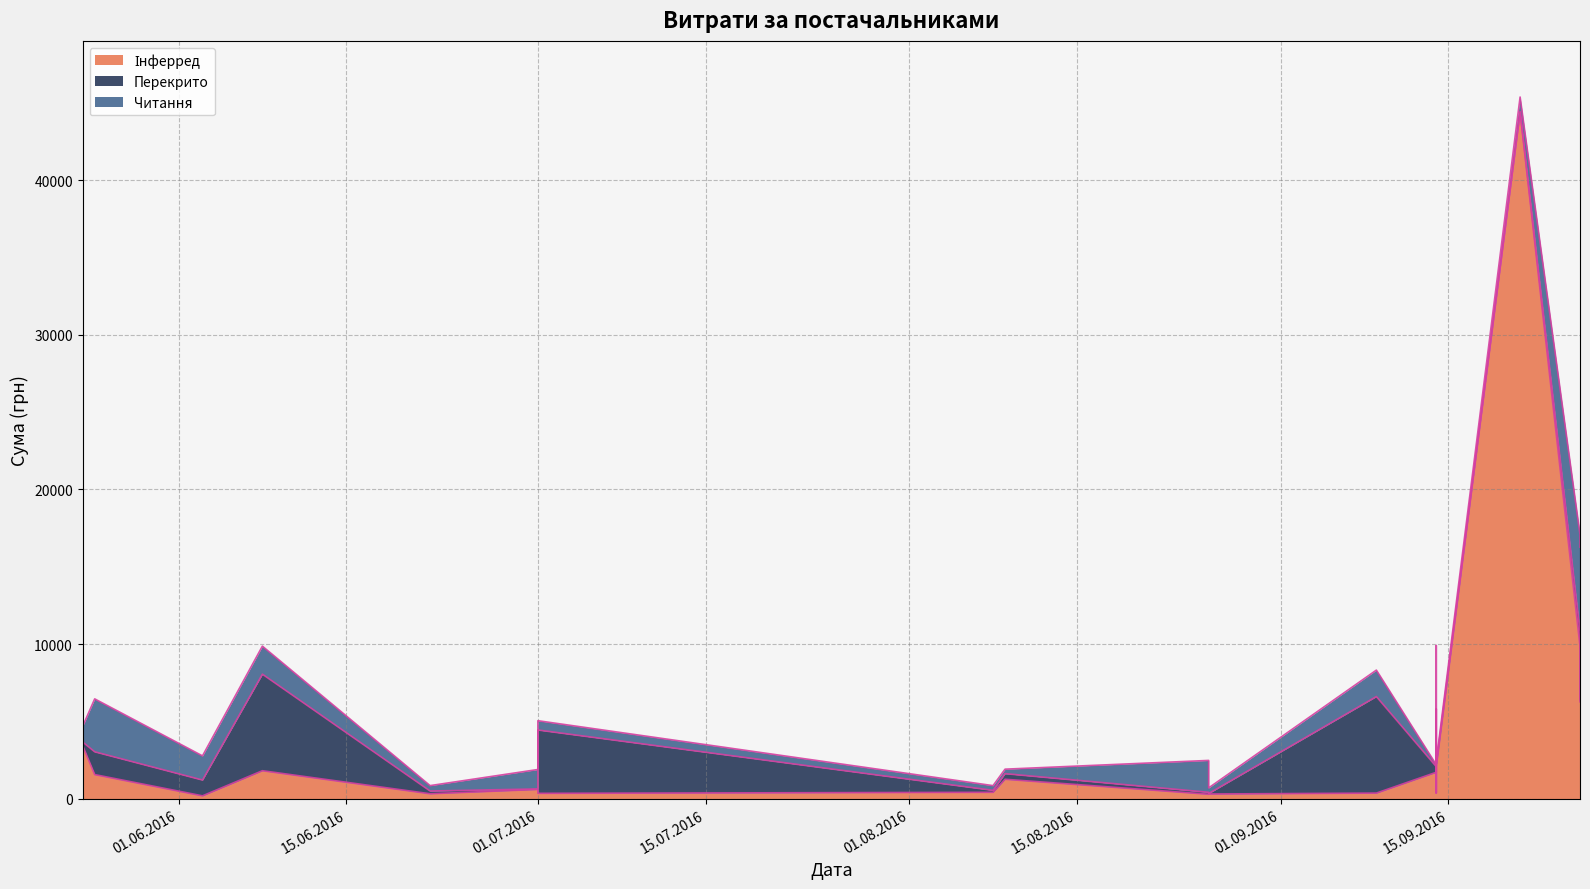

In Інферред, how many points are higher than both neighbors (excluding endpoints)?

6